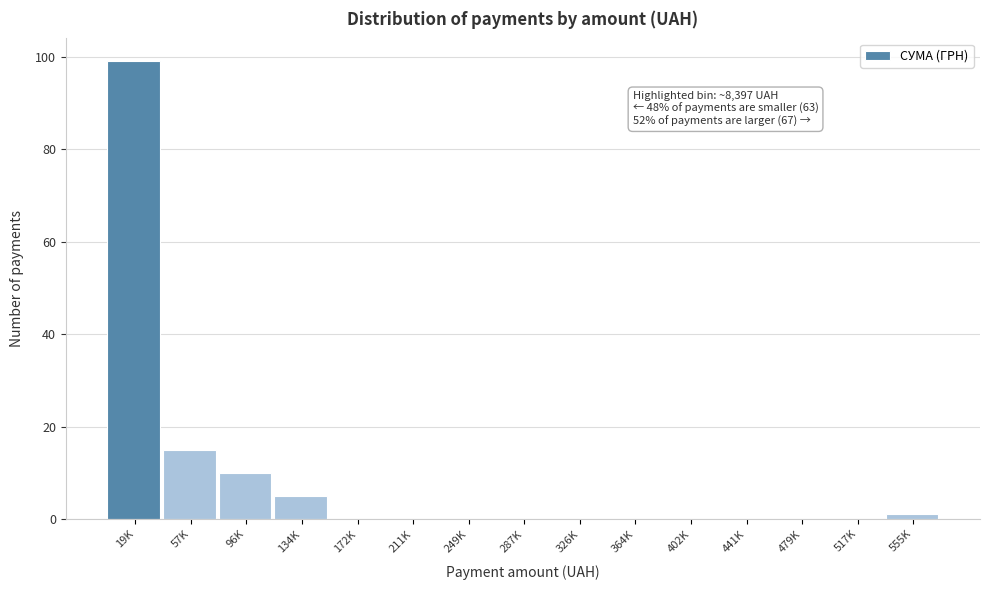

Reading left to right, what are all the values shown in this chart?

19K=99	57K=15	96K=10	134K=5	172K=0	211K=0	249K=0	287K=0	326K=0	364K=0	402K=0	441K=0	479K=0	517K=0	555K=1